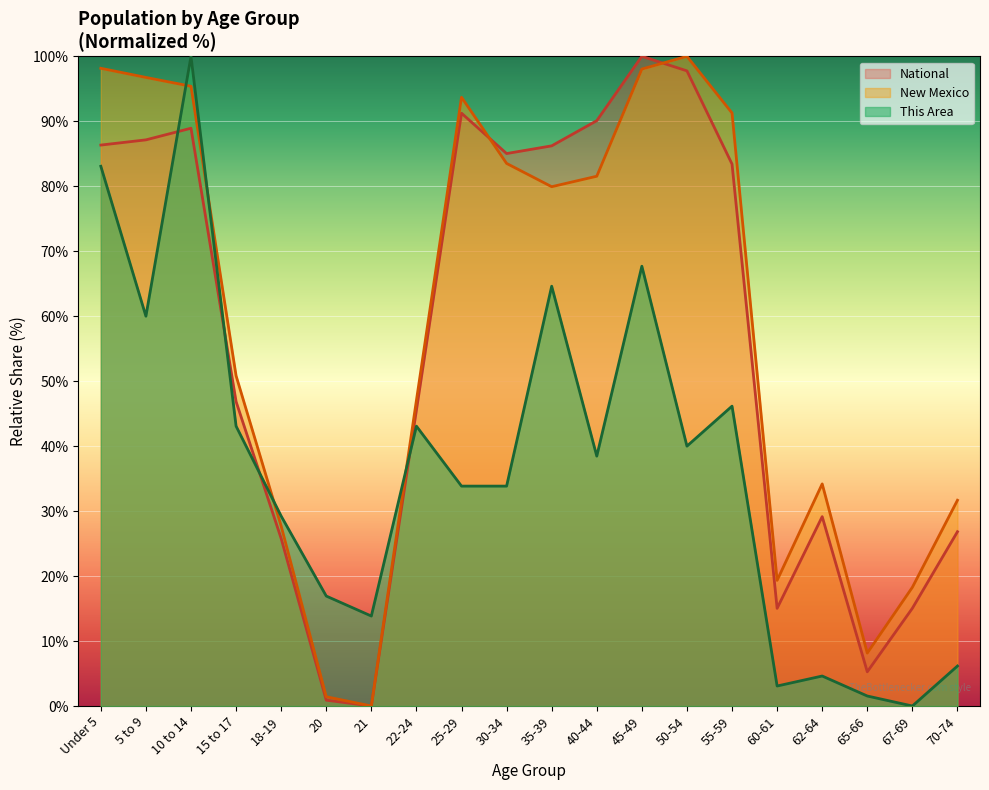

True or false: This Area and New Mexico cross at least once.

True